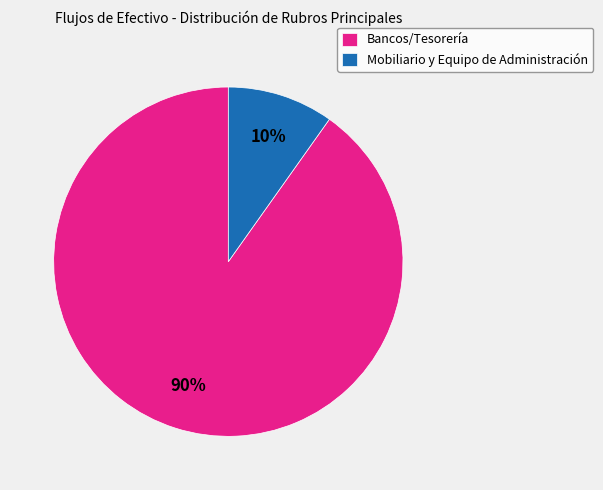

Does Bancos/Tesorería account for over 50% of the chart?

Yes